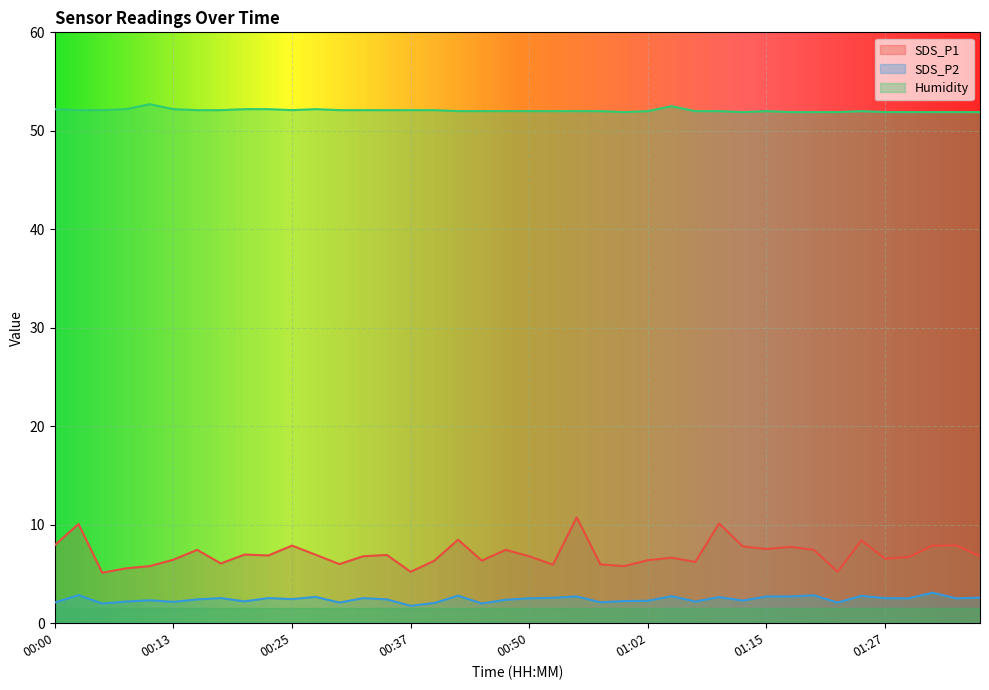

Which series has the widest spread of values?

SDS_P1